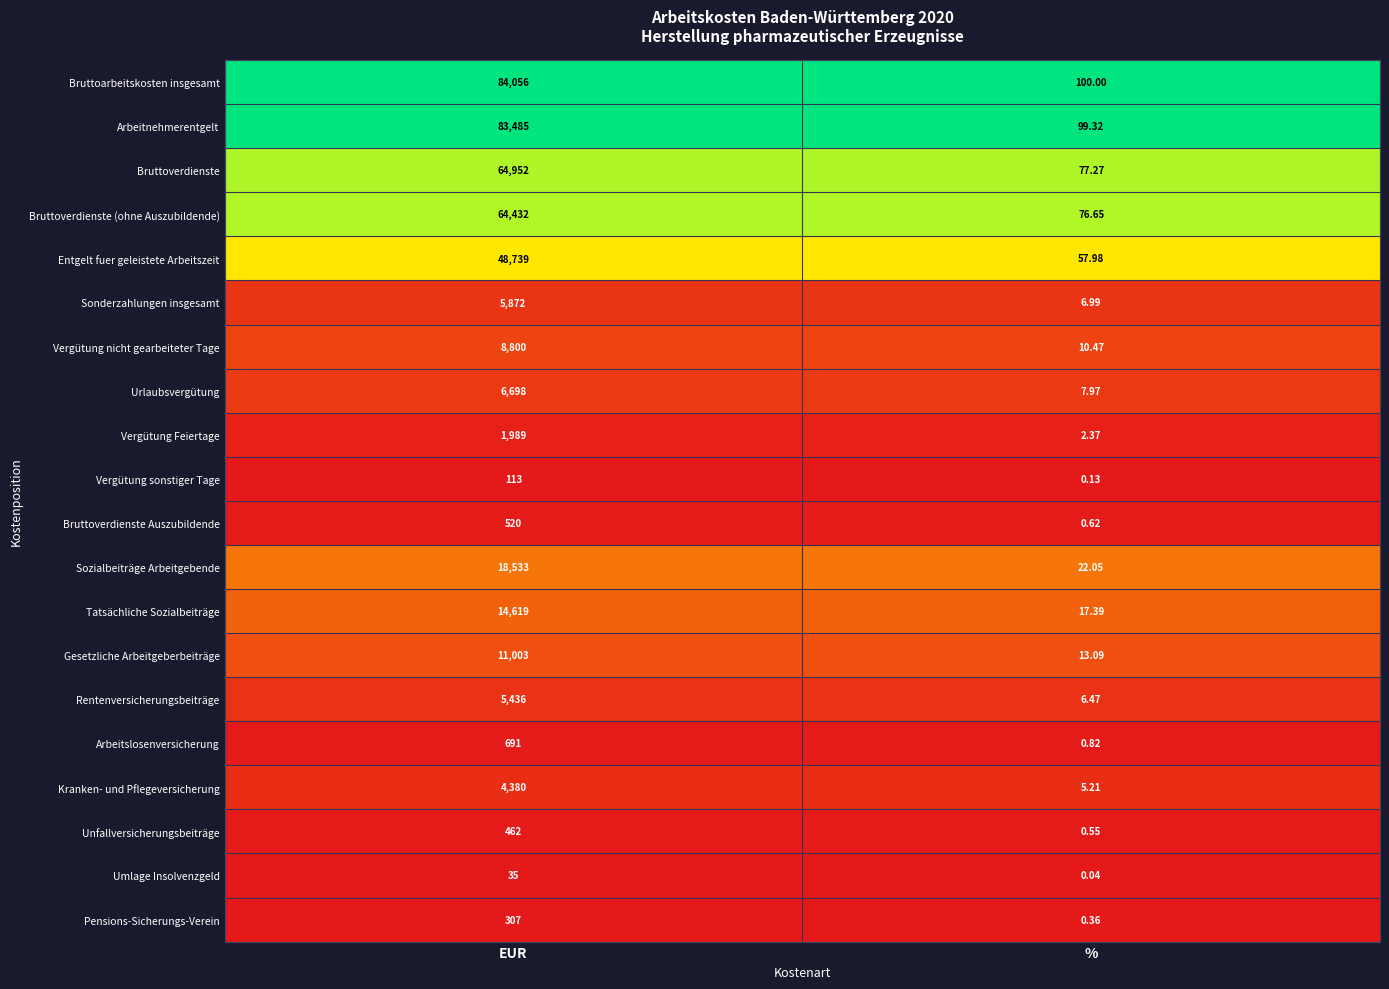

Rank the series by their maximum value, from highest to lowest.

Bruttoarbeitskosten insgesamt, Arbeitnehmerentgelt, Bruttoverdienste, Bruttoverdienste (ohne Auszubildende), Entgelt fuer geleistete Arbeitszeit, Sozialbeiträge Arbeitgebende, Tatsächliche Sozialbeiträge, Gesetzliche Arbeitgeberbeiträge, Vergütung nicht gearbeiteter Tage, Urlaubsvergütung, Sonderzahlungen insgesamt, Rentenversicherungsbeiträge, Kranken- und Pflegeversicherung, Vergütung Feiertage, Arbeitslosenversicherung, Bruttoverdienste Auszubildende, Unfallversicherungsbeiträge, Pensions-Sicherungs-Verein, Vergütung sonstiger Tage, Umlage Insolvenzgeld